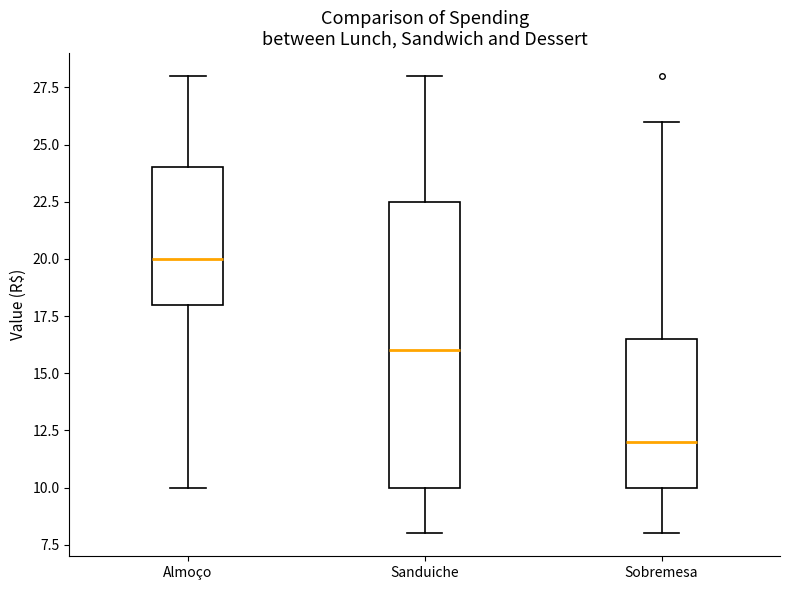

Reading left to right, transcribe this box plot: for each box, give where its median line is, the range the box spans, and where its two whiskers end, as read against the y-axis. The values are not printed on the chart, so give them approximately, as read against the axis.

Almoço: median 20.0, box 18.0 to 24.0, whiskers 10.0 to 28.0
Sanduiche: median 16.0, box 10.0 to 22.5, whiskers 8.0 to 28.0
Sobremesa: median 12.0, box 10.0 to 16.5, whiskers 8.0 to 26.0